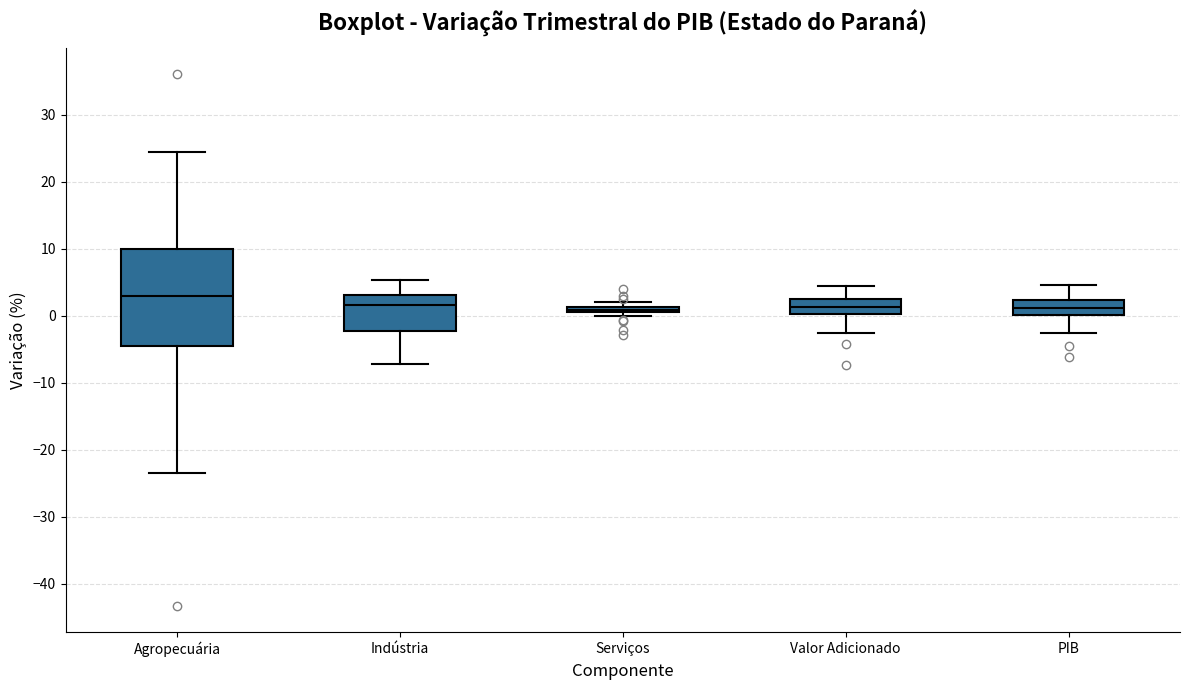

Comparing the boxes themselves (not the whiskers), which one is the tallest?

Agropecuária